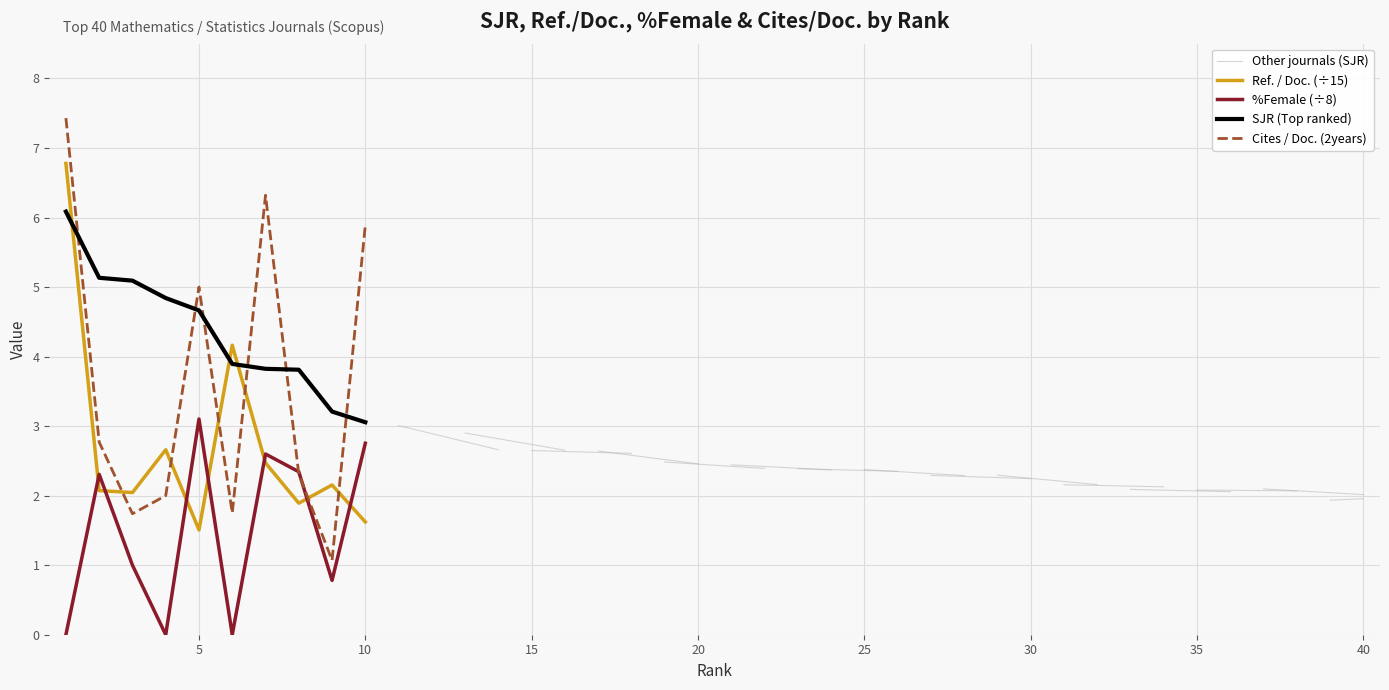

True or false: SJR (Top ranked) has more than 2 interior local peaks.

False